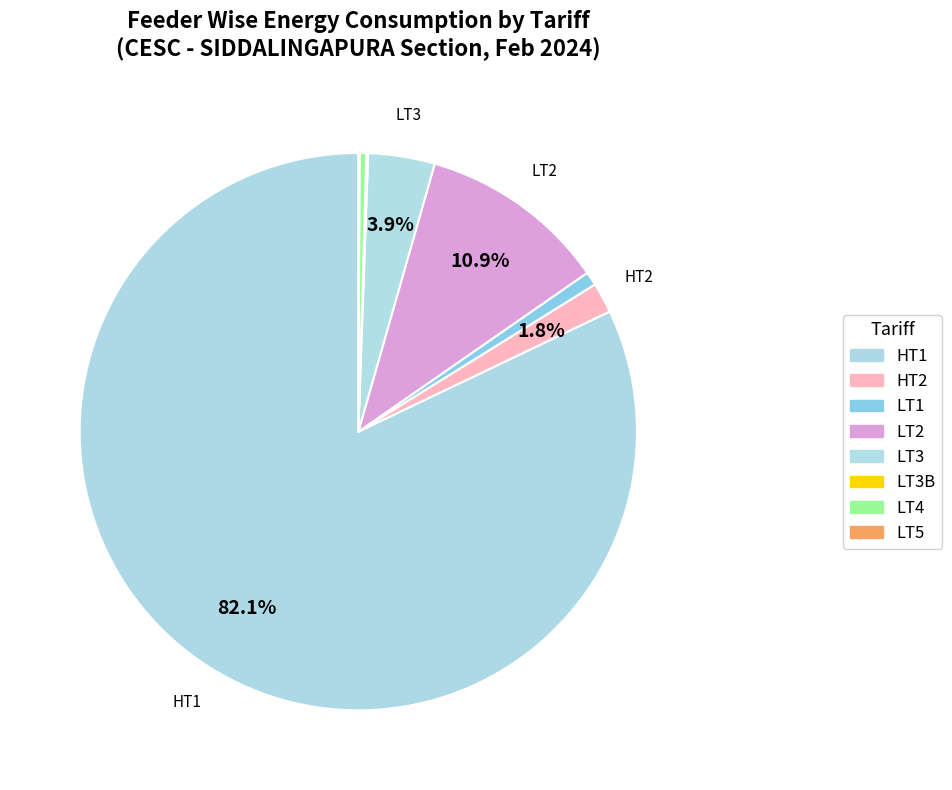

To the nearest percent, what is the average slice percentage?

12%